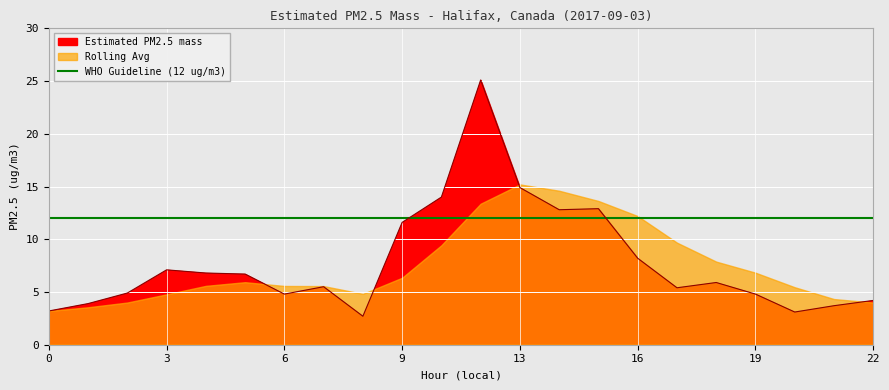

What is the approximate value at 3?

7.1